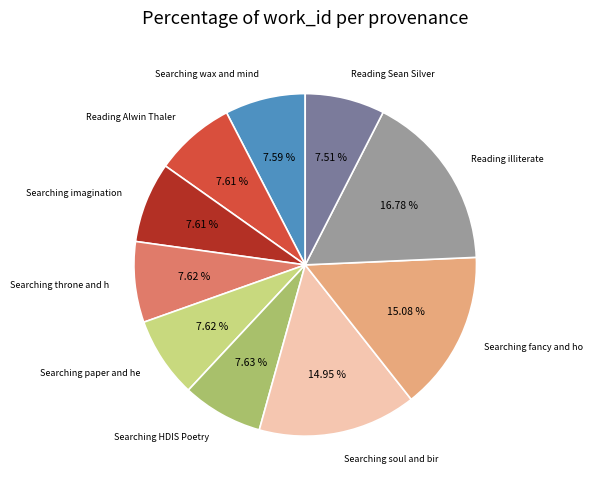

Is there any slice that represents more than half of the pie?

No